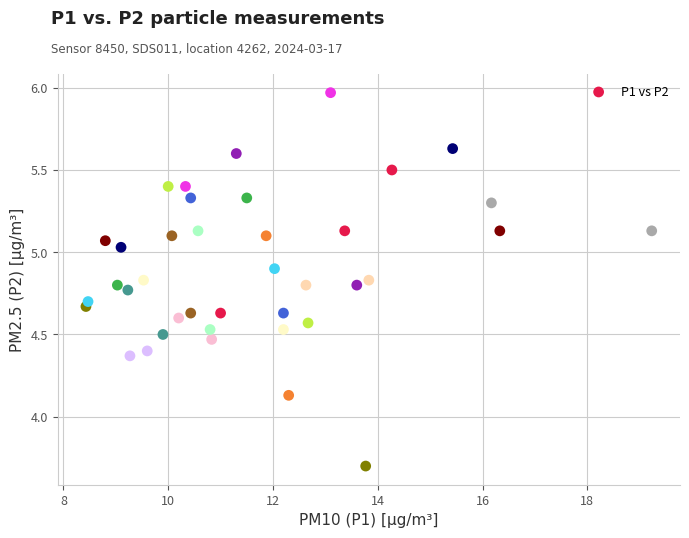

What is the range of Y values (max minus min)?

2.3